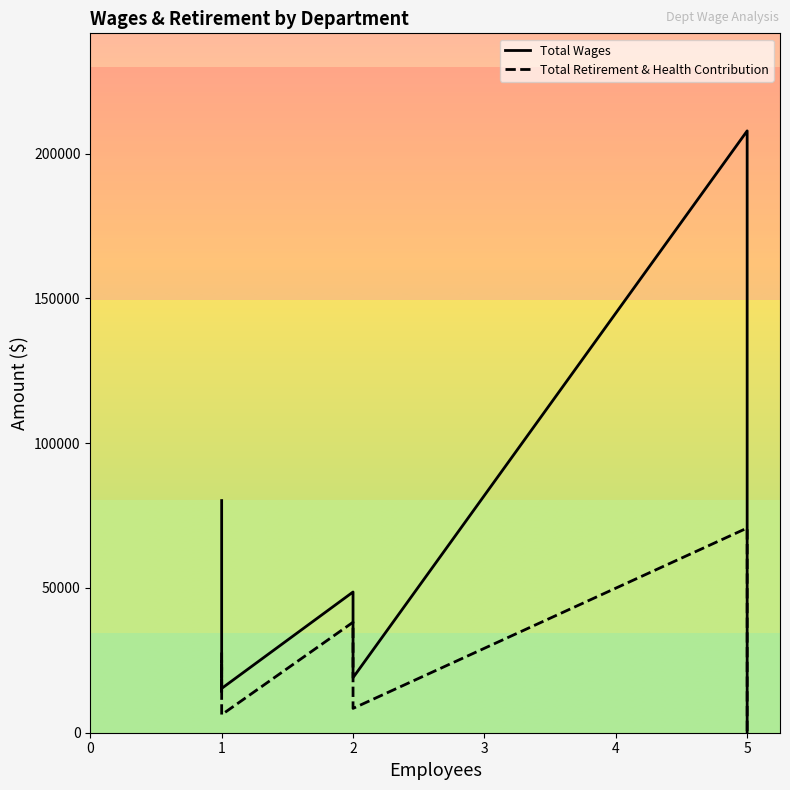

Which series has the widest spread of values?

Total Wages